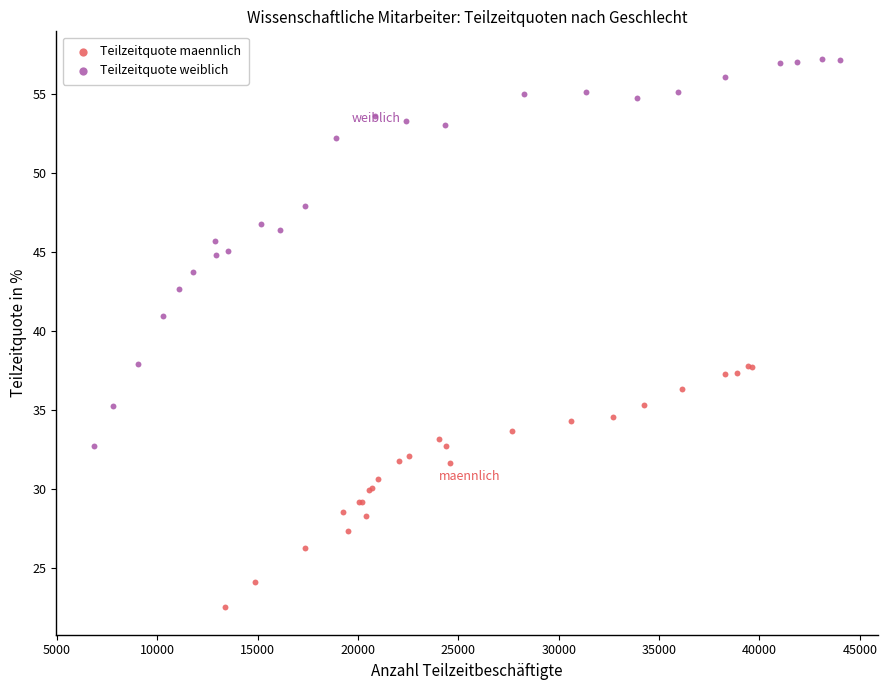

Which series has the widest spread of Y values?

Teilzeitquote weiblich